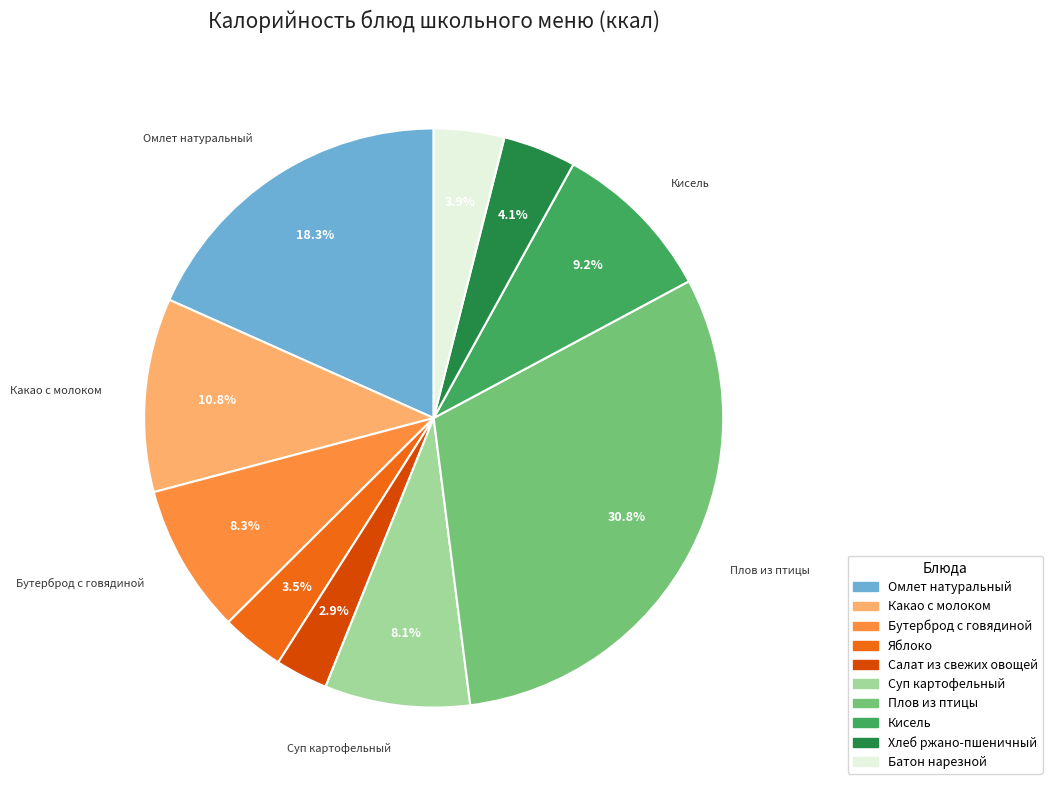

Approximately how many times larger is the value at Бутерброд с говядиной compared to Хлеб ржано-пшеничный?

2.0